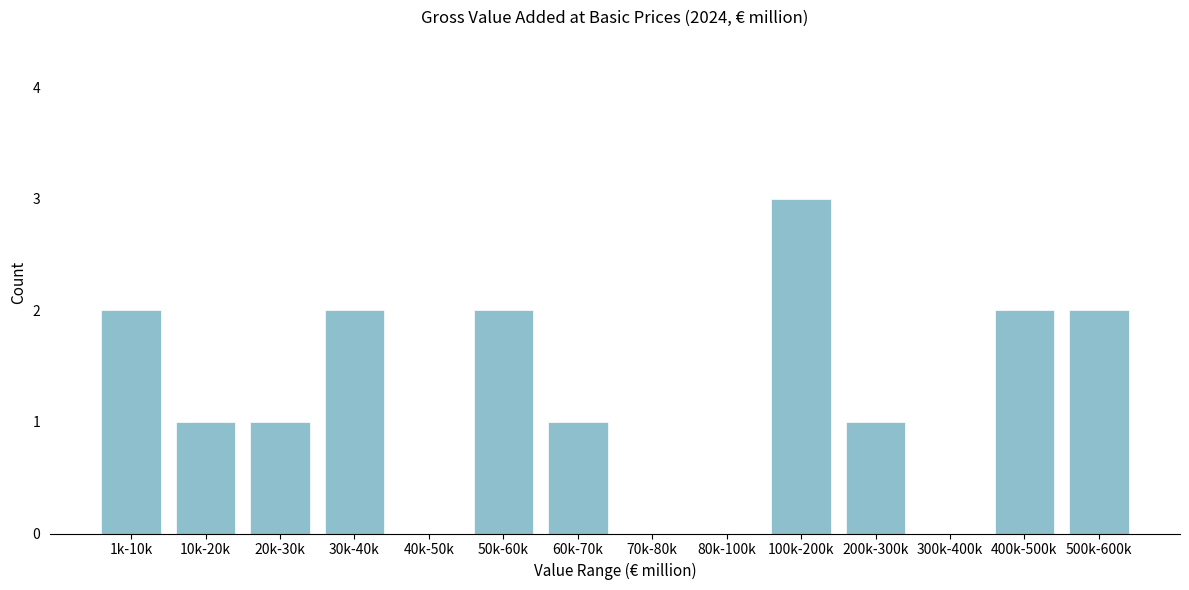

Reading left to right, list all the values displayed in this chart.

1k-10k=2	10k-20k=1	20k-30k=1	30k-40k=2	40k-50k=0	50k-60k=2	60k-70k=1	70k-80k=0	80k-100k=0	100k-200k=3	200k-300k=1	300k-400k=0	400k-500k=2	500k-600k=2